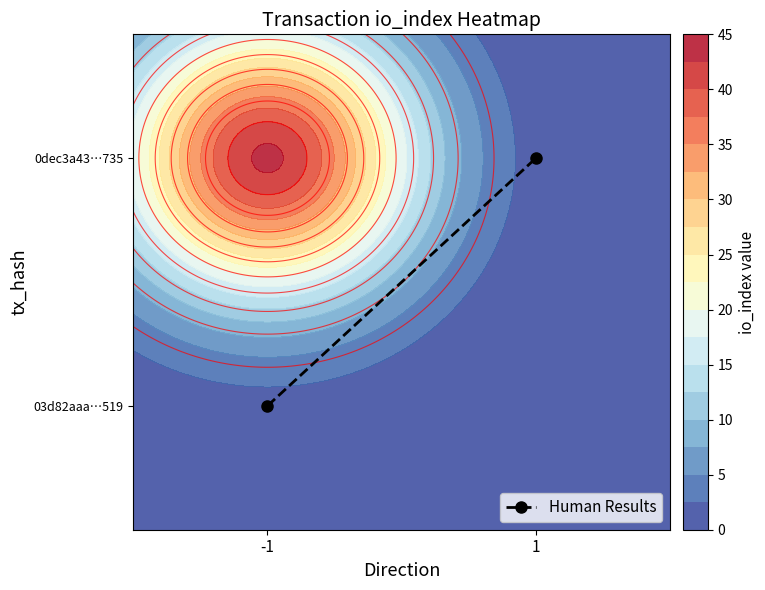

Is it true that the value at -1 is 0.5?

True